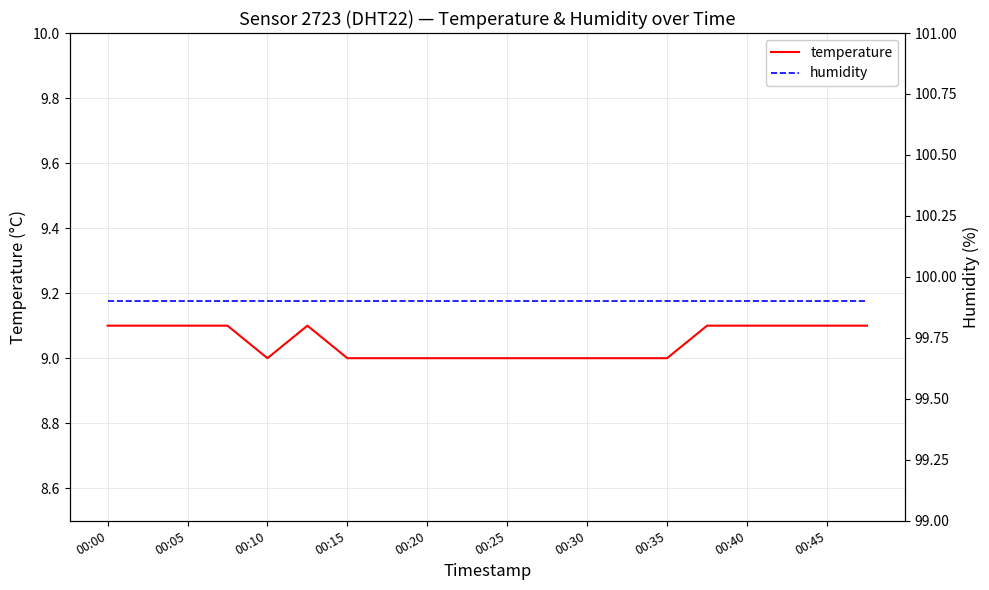

How many data points does each series have?

20